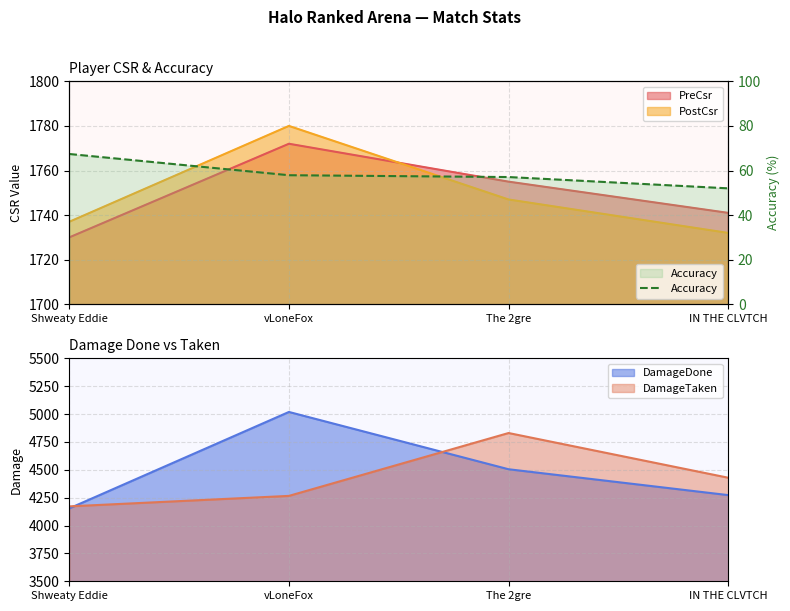

What is the sum of all values?

234.4